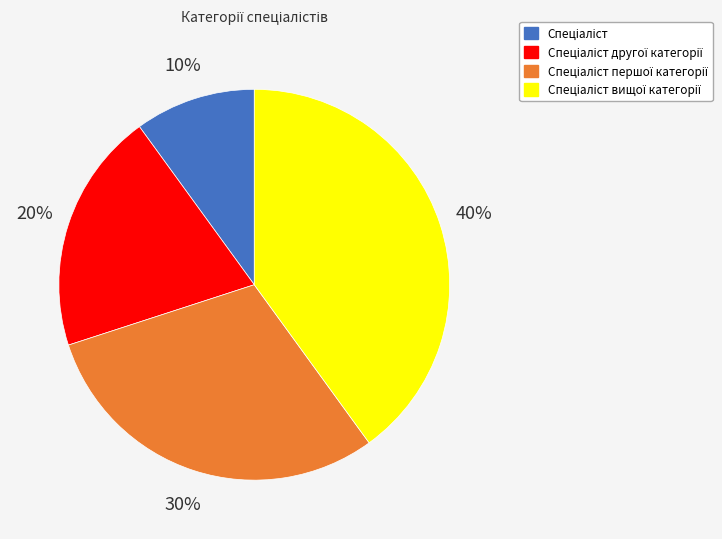

To the nearest percent, what is the difference between the largest and smallest slice percentages?

30%